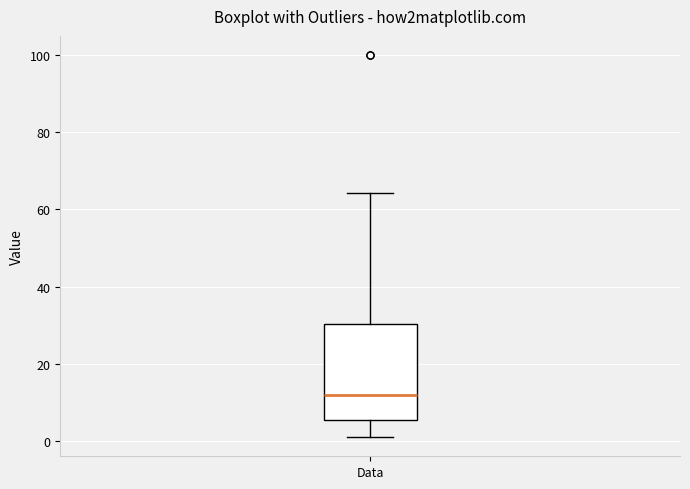

Transcribe this box plot: give where the median line is, the range the box spans, and where the two whiskers end, as read against the y-axis. The values are not printed on the chart, so give them approximately, as read against the axis.

median 12, box 6 to 30, whiskers 2 to 64